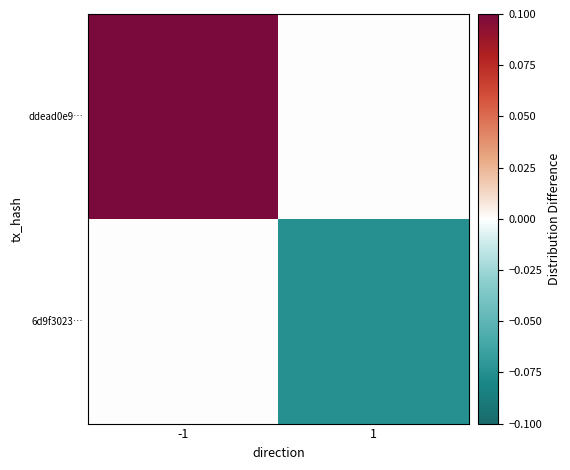

Reading left to right, what are all the values shown in this chart?

ddead0e9…: -1=0.1	1=0.0
6d9f3023…: -1=0.0	1=-0.1